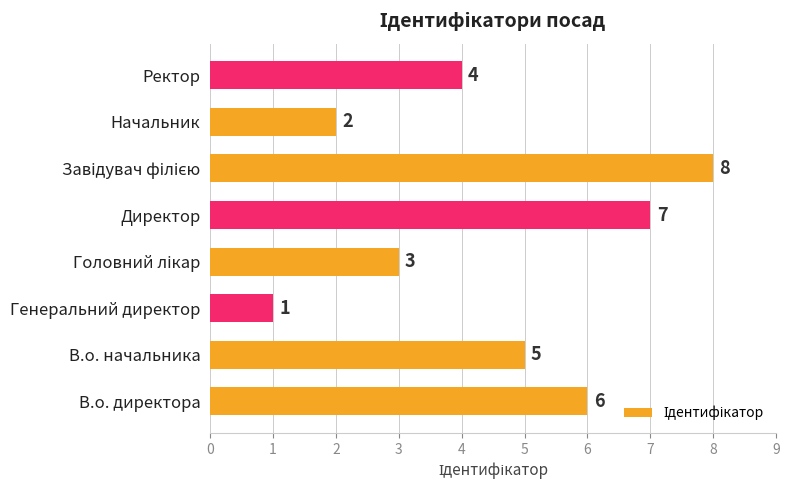

The value at В.о. начальника is 5. True or false?

True